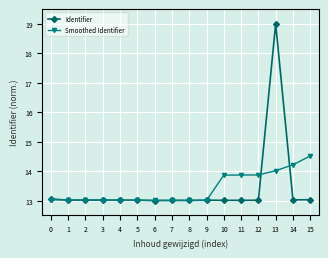

True or false: Smoothed Identifier has a value of 18.4 at 8.

False